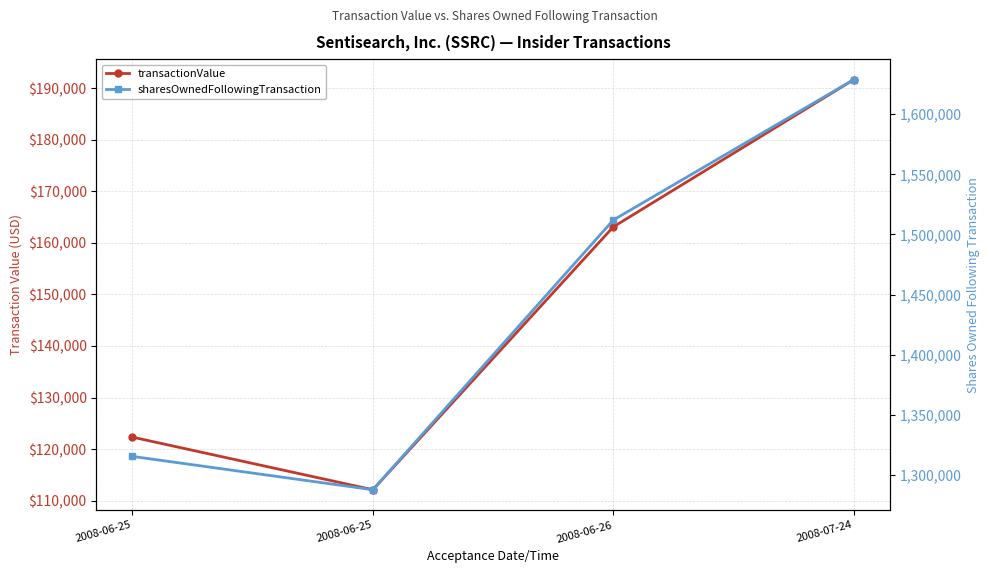

Reading left to right, what are all the values shown in this chart?

transactionValue: 2008-06-25=122325	2008-06-25=112125	2008-06-26=163090	2008-07-24=191640
sharesOwnedFollowingTransaction: 2008-06-25=1315265	2008-06-25=1287525	2008-06-26=1511941	2008-07-24=1628777